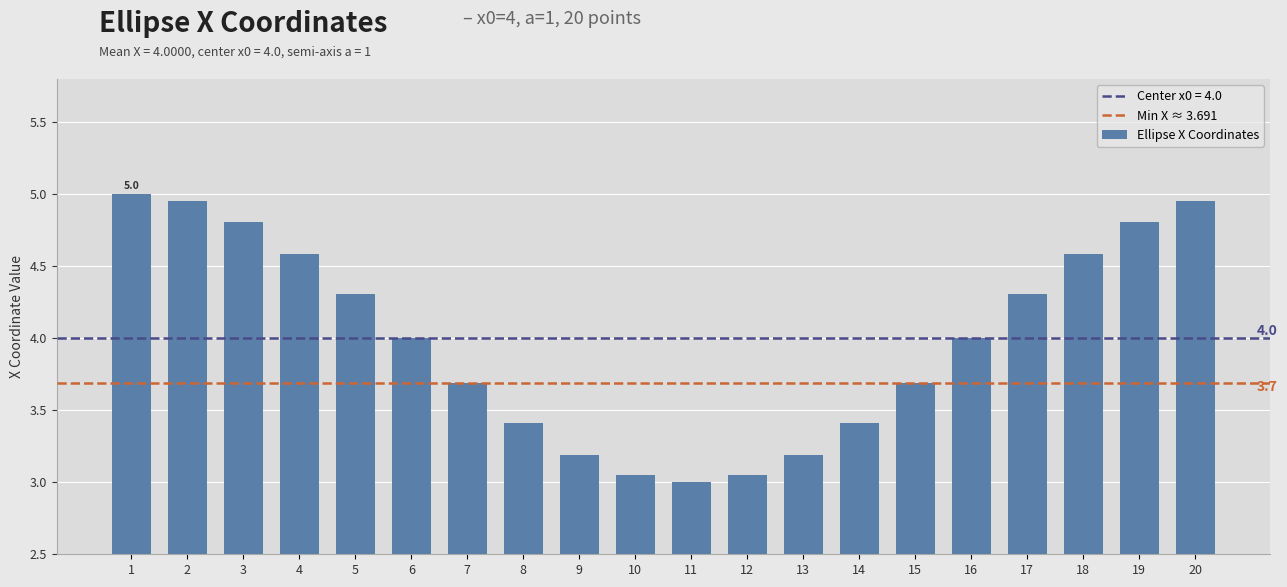

What is the difference between the second highest and minimum values?

2.0